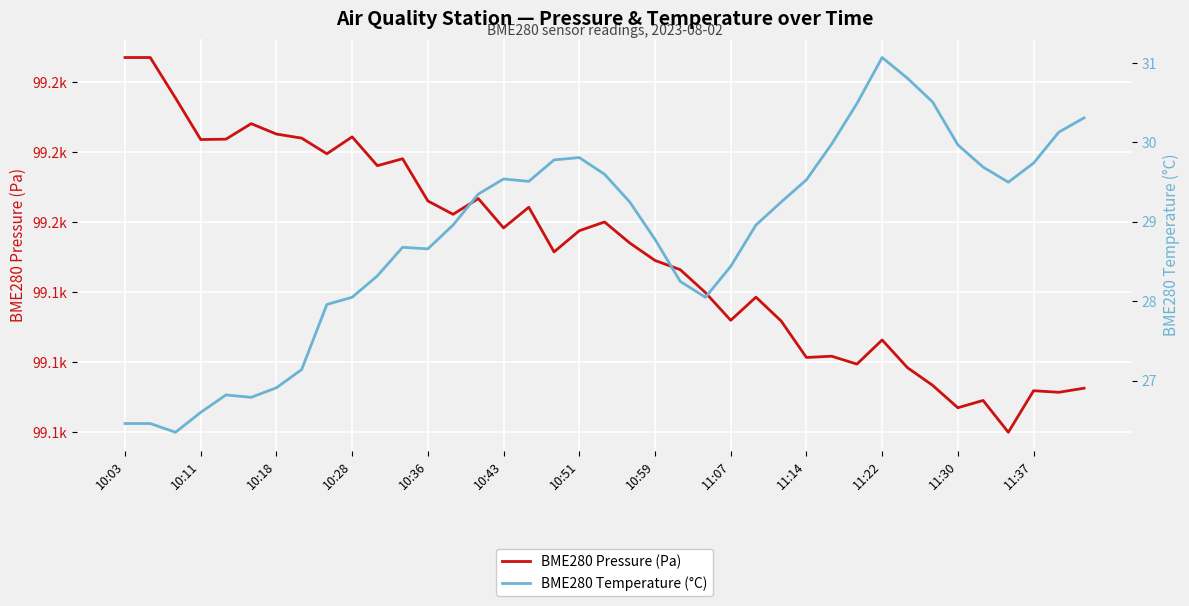

True or false: BME280 Pressure (Pa) has more than 0 points higher than both neighbors.

True